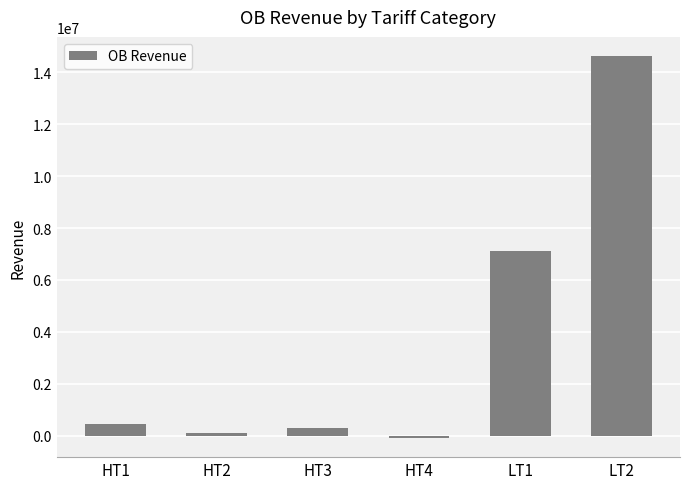

How many positive values are there?

5